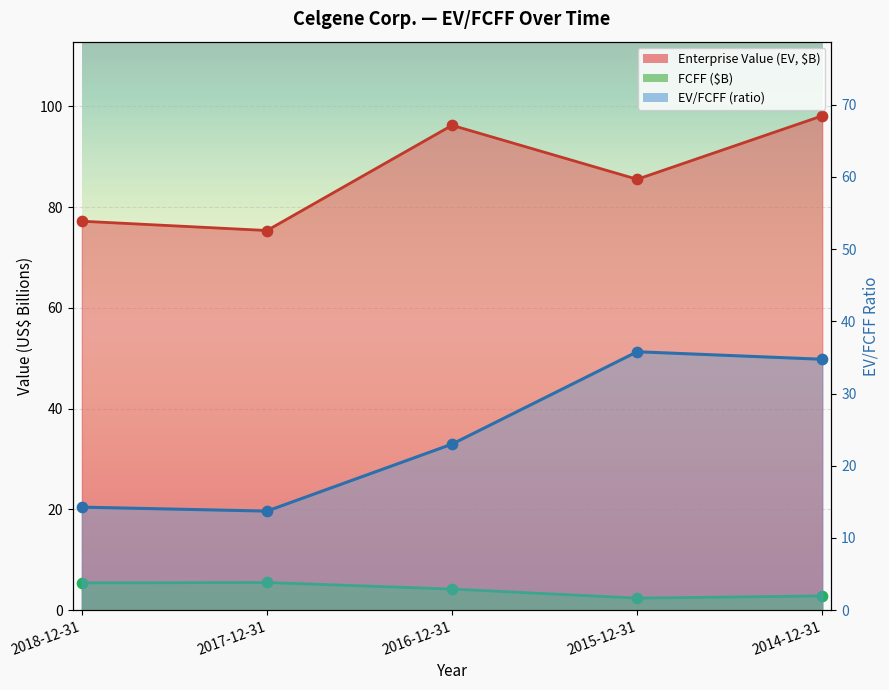

What is the total value across all series at 2016-12-31?

123.4